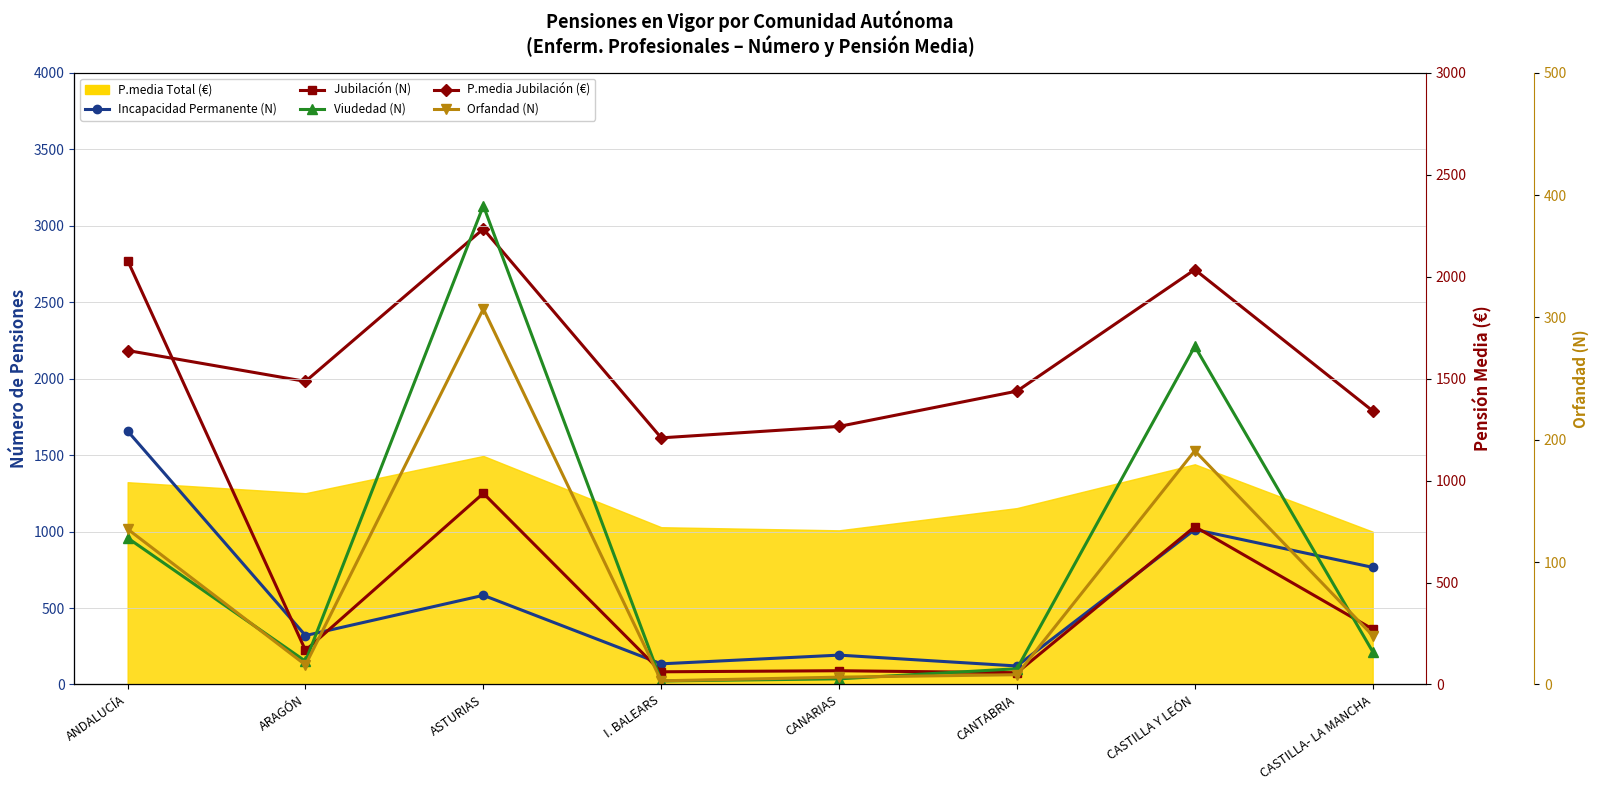

How many data points in Orfandad (N) are above 40?

3